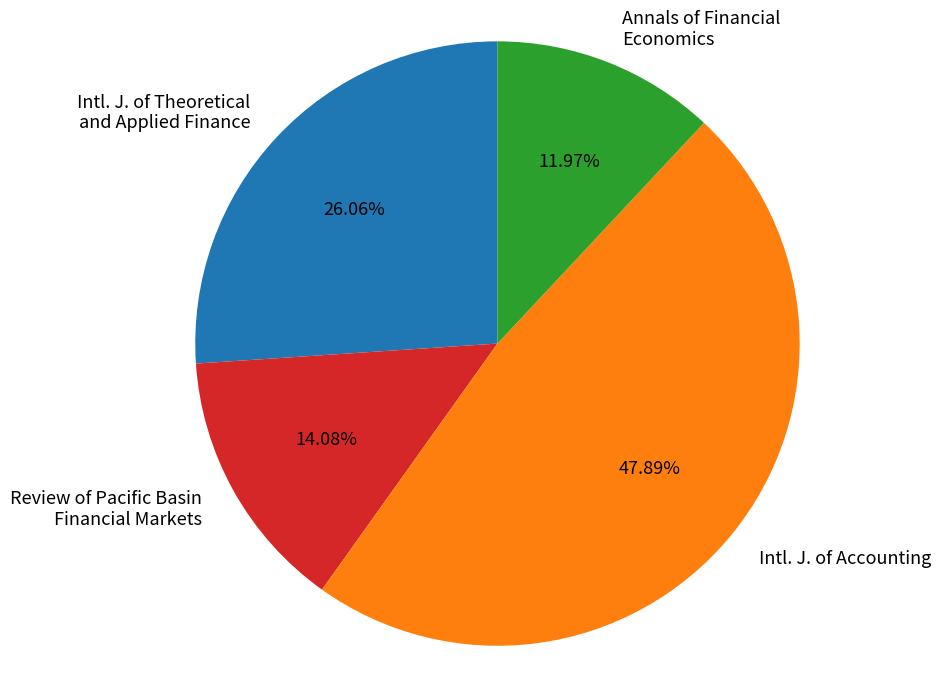

Rank the categories by value from highest to lowest.

Intl. J. of Accounting, Intl. J. of Theoretical and Applied Finance, Review of Pacific Basin Financial Markets, Annals of Financial Economics